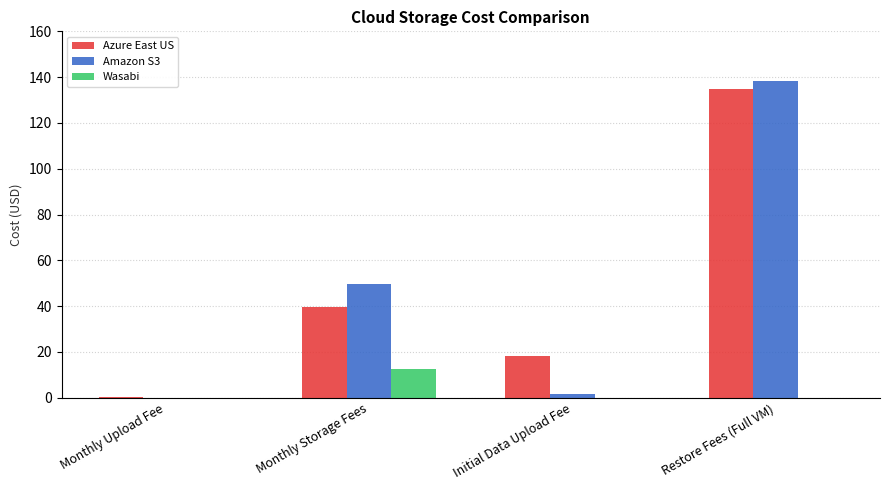

At which label is Amazon S3 closest to 69?

Monthly Storage Fees